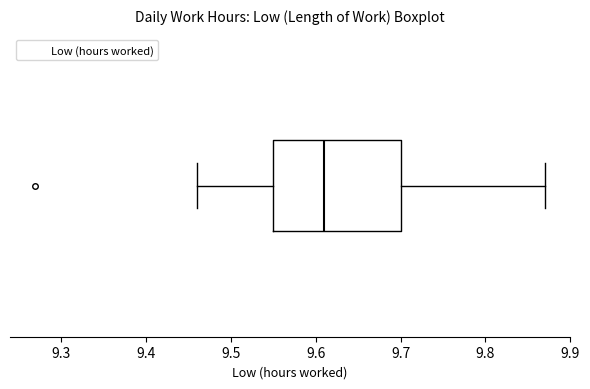

Where does the median line of the box sit on the x-axis? The values are not printed on the chart, so give them approximately, as read against the axis.

9.61